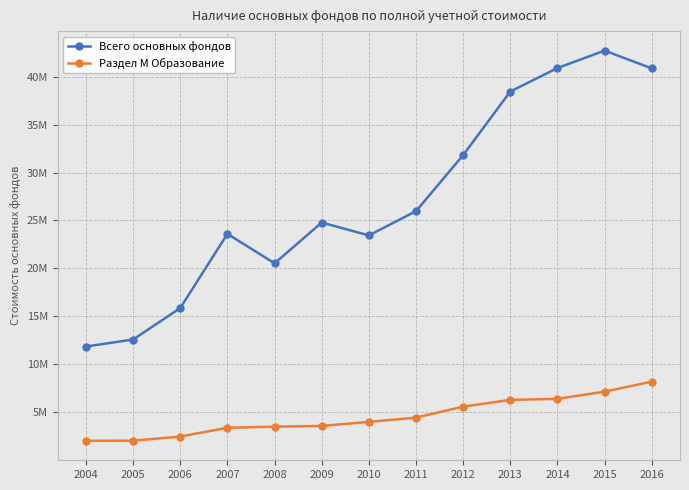

At which label does Всего основных фондов first exceed 24784858?

2011